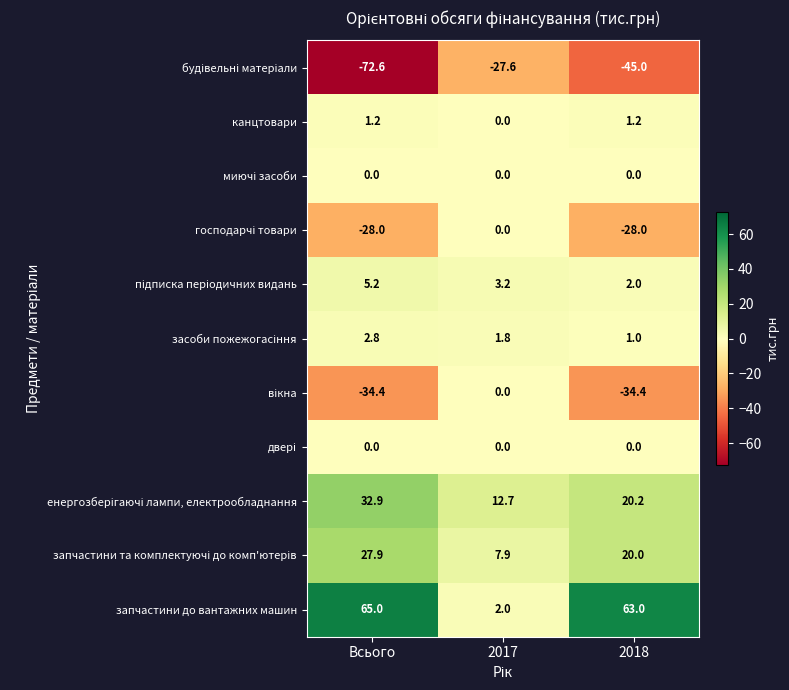

What is the minimum value shown in the chart?

-72.6